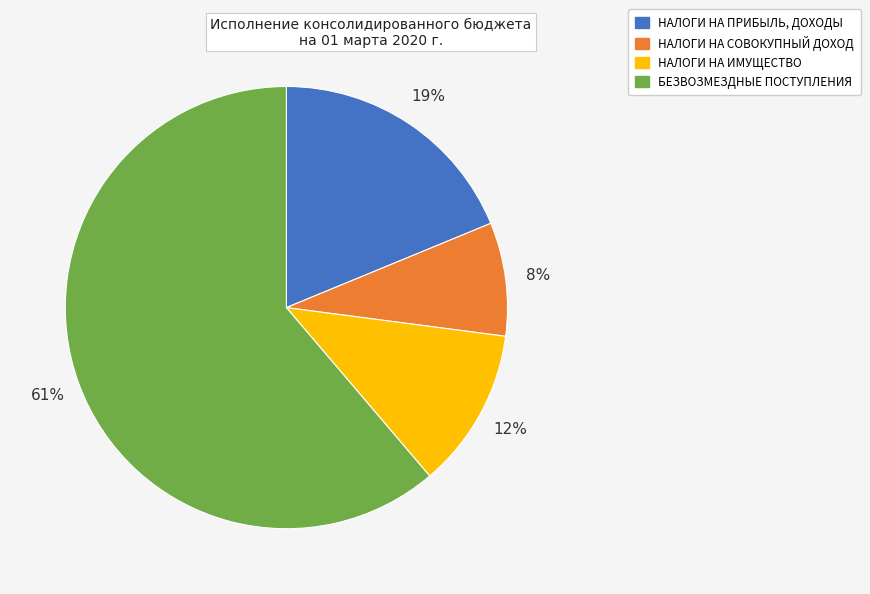

The НАЛОГИ НА ИМУЩЕСТВО slice represents 12% of the pie. True or false?

True